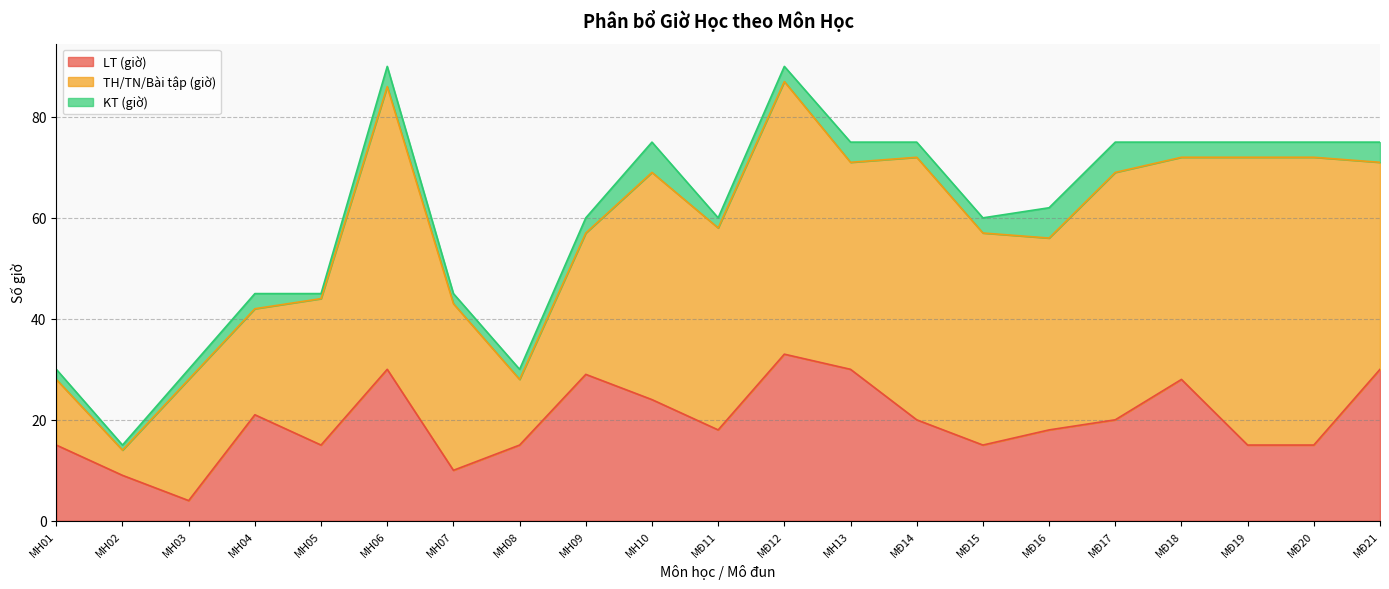

Reading left to right, list all the values displayed in this chart.

LT (giờ): 15	9	4	21	15	30	10	15	29	24	18	33	30	20	15	18	20	28	15	15	30
TH/TN/Bài tập (giờ): 13	5	24	21	29	56	33	13	28	45	40	54	41	52	42	38	49	44	57	57	41
KT (giờ): 2	1	2	3	1	4	2	2	3	6	2	3	4	3	3	6	6	3	3	3	4